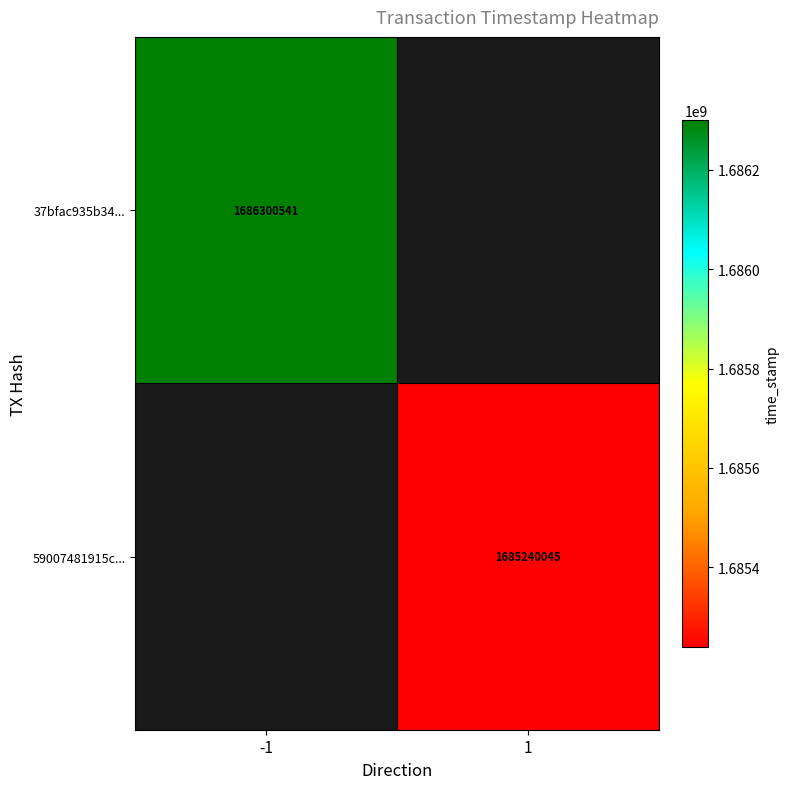

Is it true that 37bfac935b34... equals 2587554458 at -1?

False